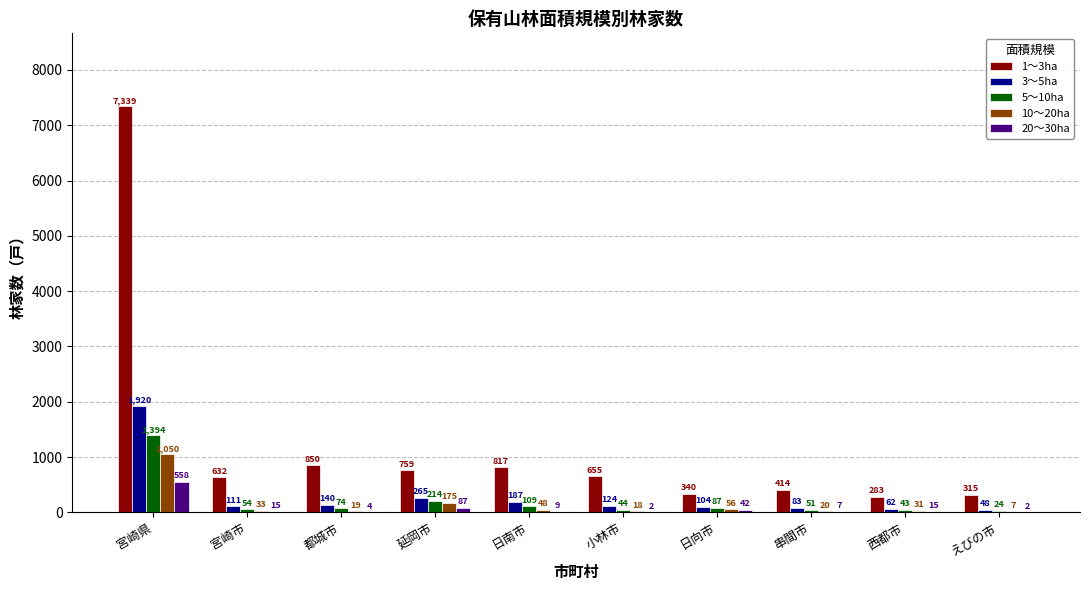

At which category is the sum across all series the highest?

宮崎県